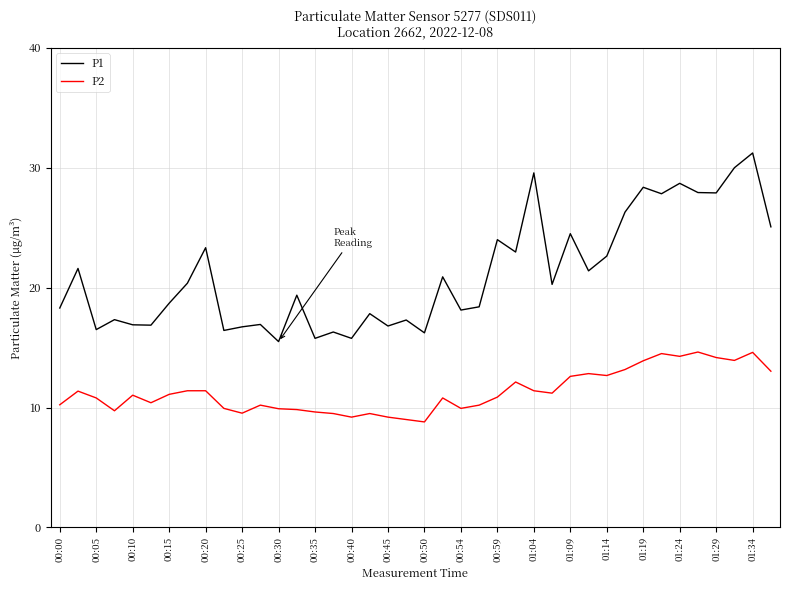

Which series has the largest range (max minus min)?

P1